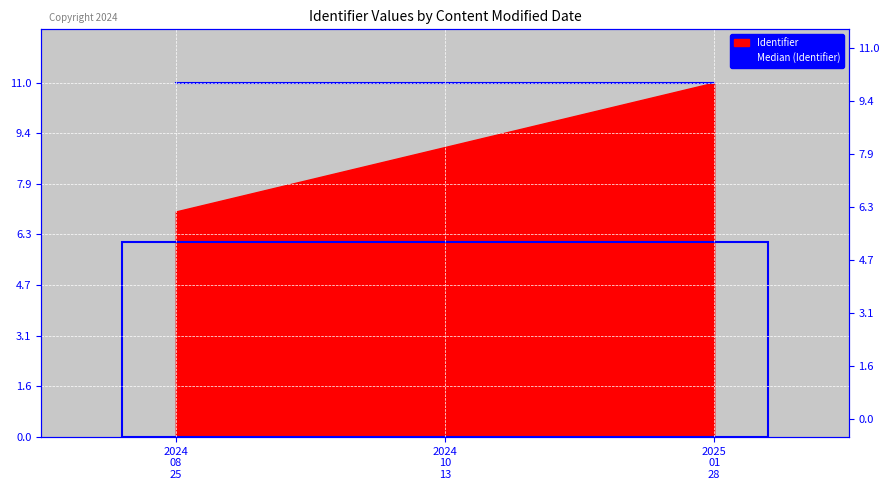

True or false: the data shows 2.8 at 2024
10
13.

False